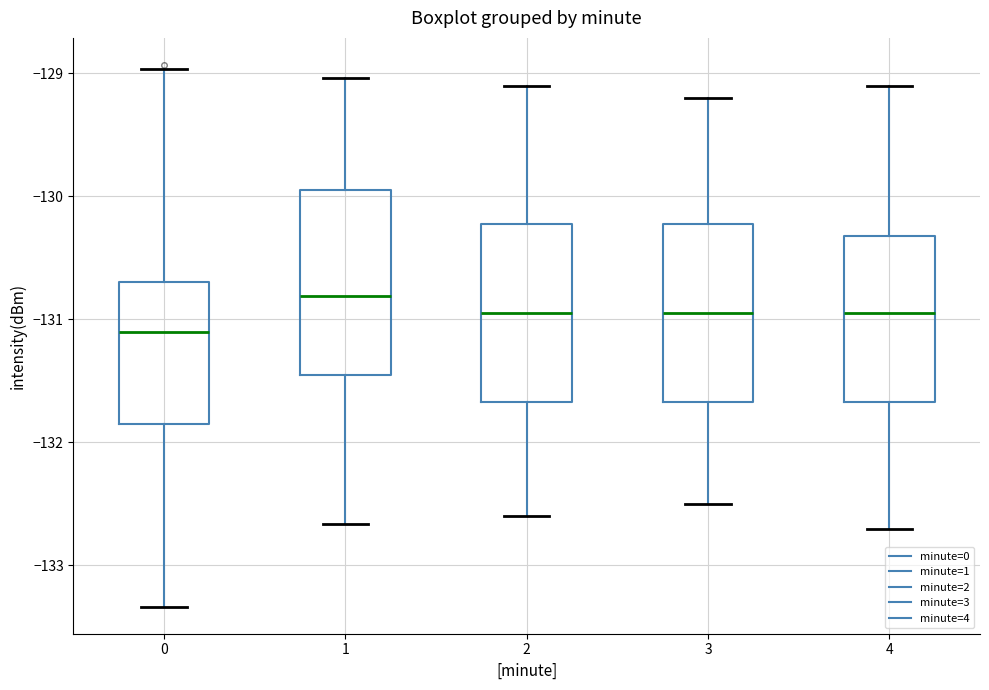

Which box's median line is the highest?

1